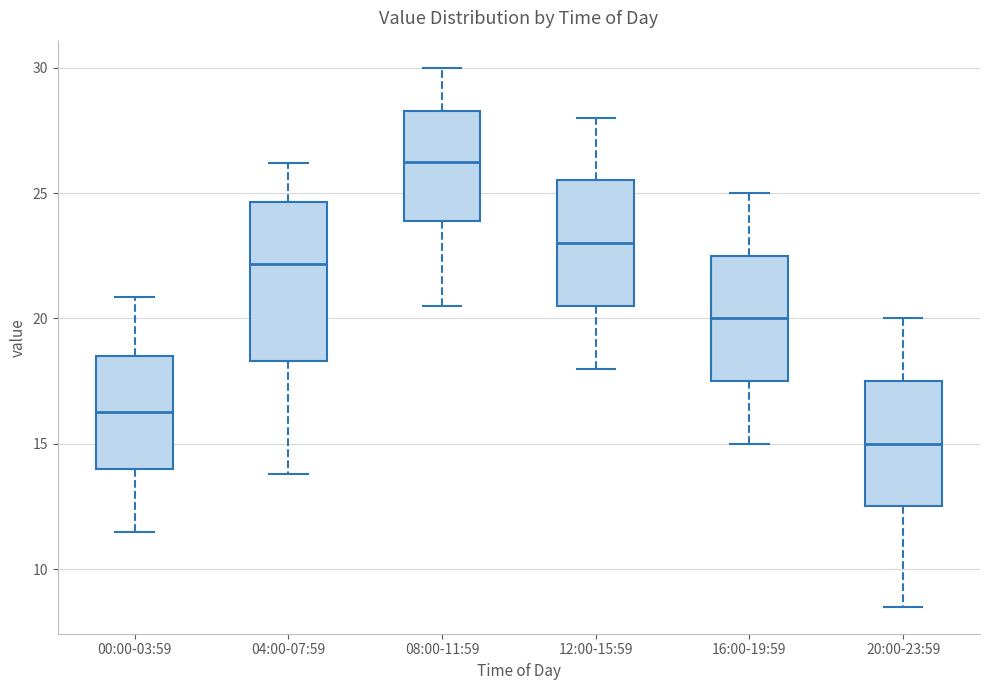

Comparing the boxes themselves (not the whiskers), which one is the tallest?

04:00-07:59